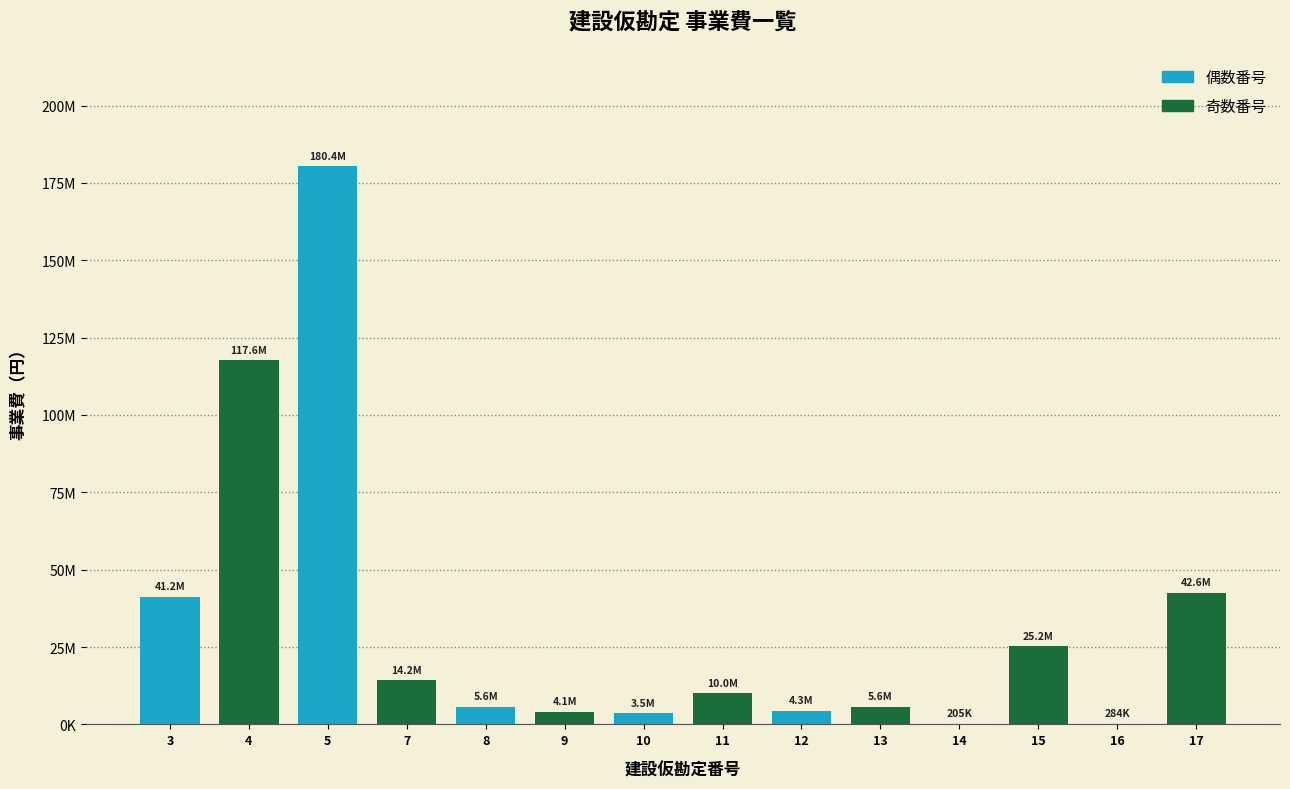

What is the average value of the 偶数番号 series?

33644177